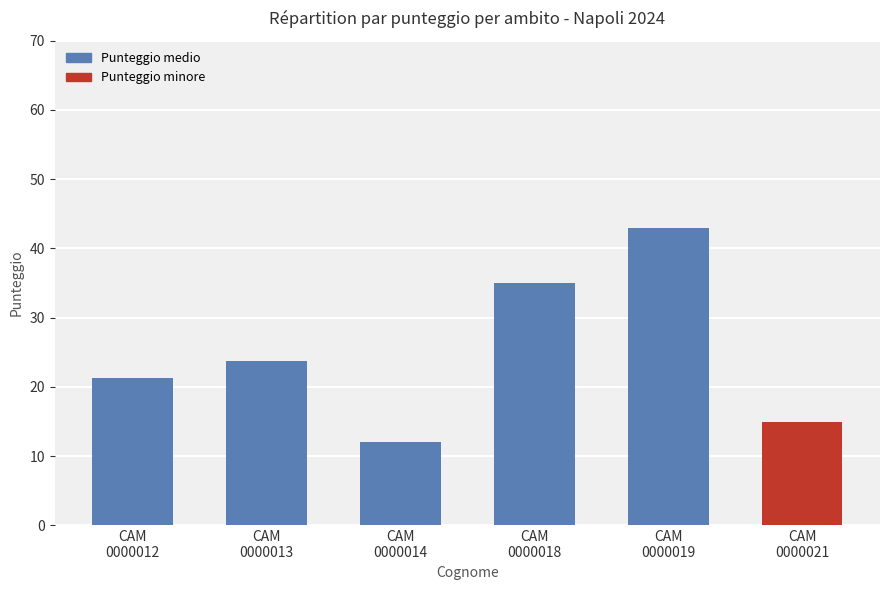

Reading right to left, list all the values displayed in this chart.

14.9	43.0	35.0	12.0	23.7	21.3